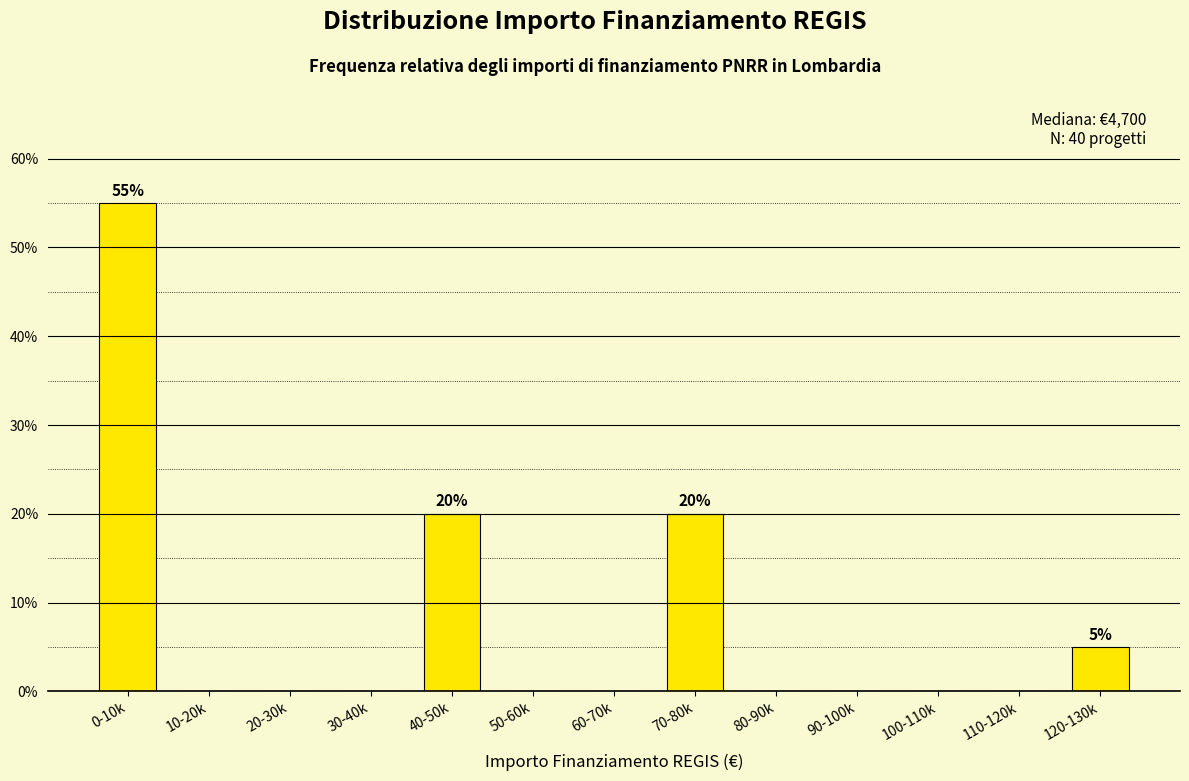

Reading left to right, extract all data points from this chart.

0-10k=55.0	10-20k=0.0	20-30k=0.0	30-40k=0.0	40-50k=20.0	50-60k=0.0	60-70k=0.0	70-80k=20.0	80-90k=0.0	90-100k=0.0	100-110k=0.0	110-120k=0.0	120-130k=5.0